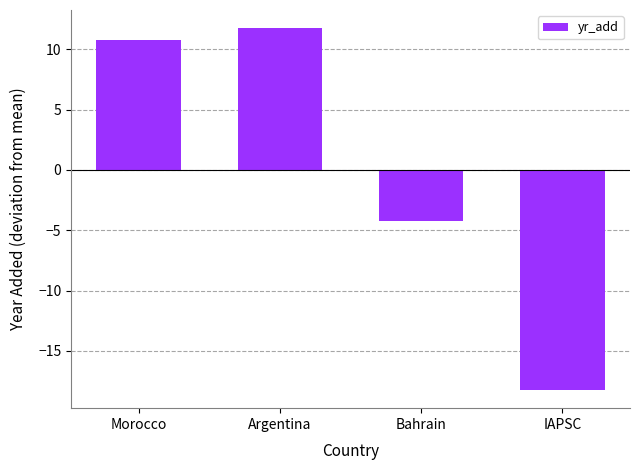

What is the sum of the values at Morocco and IAPSC?

-7.5